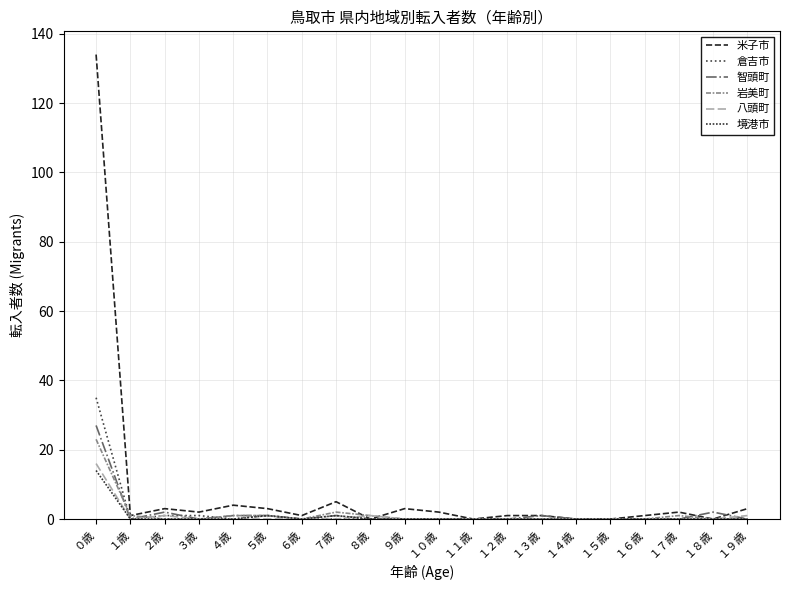

True or false: 米子市 and 境港市 cross at least once.

False